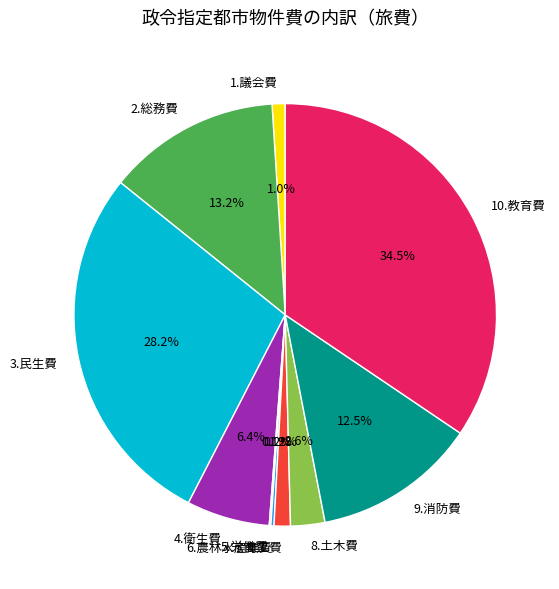

Is the sum of 1.議会費 and 4.衛生費 greater than half?

No